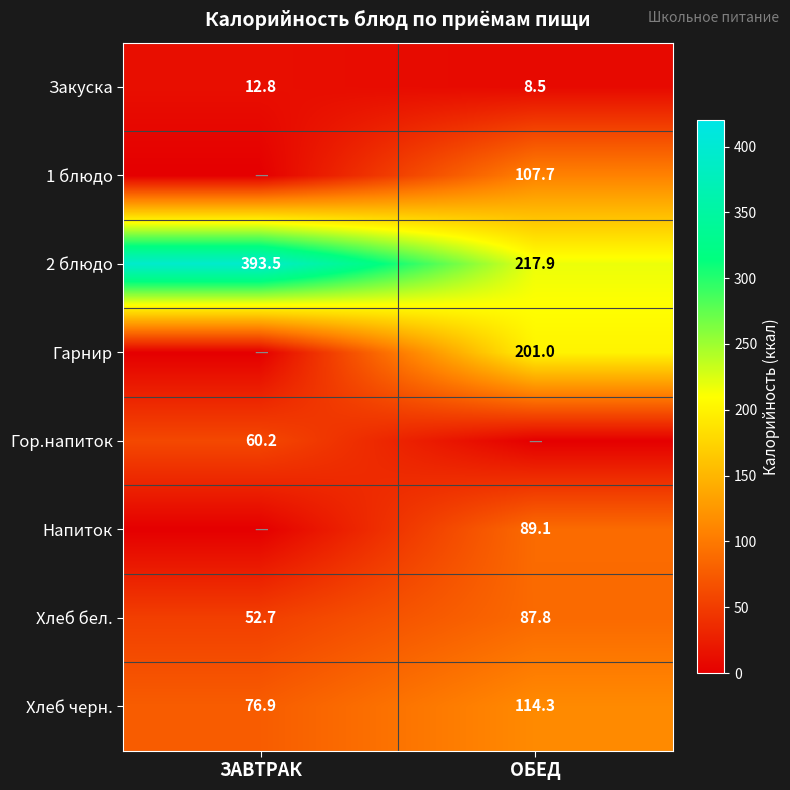

What is the difference between the 2 блюдо values at ОБЕД and ЗАВТРАК?

175.6